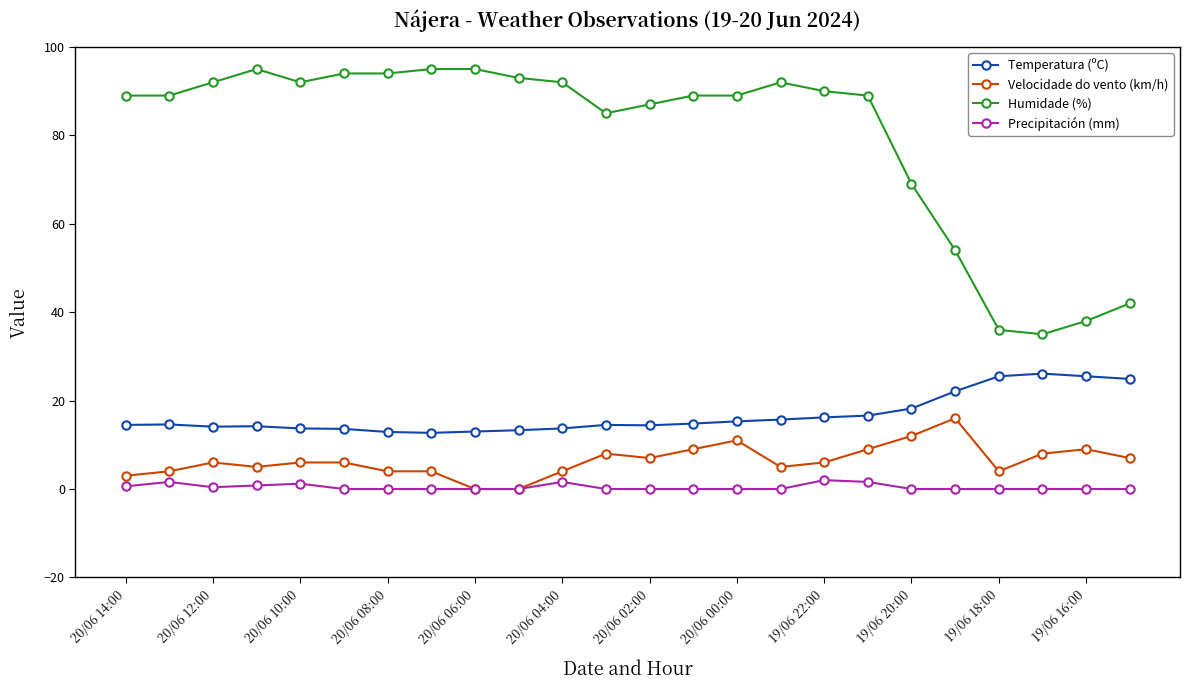

Which series has the largest range (max minus min)?

Humidade (%)